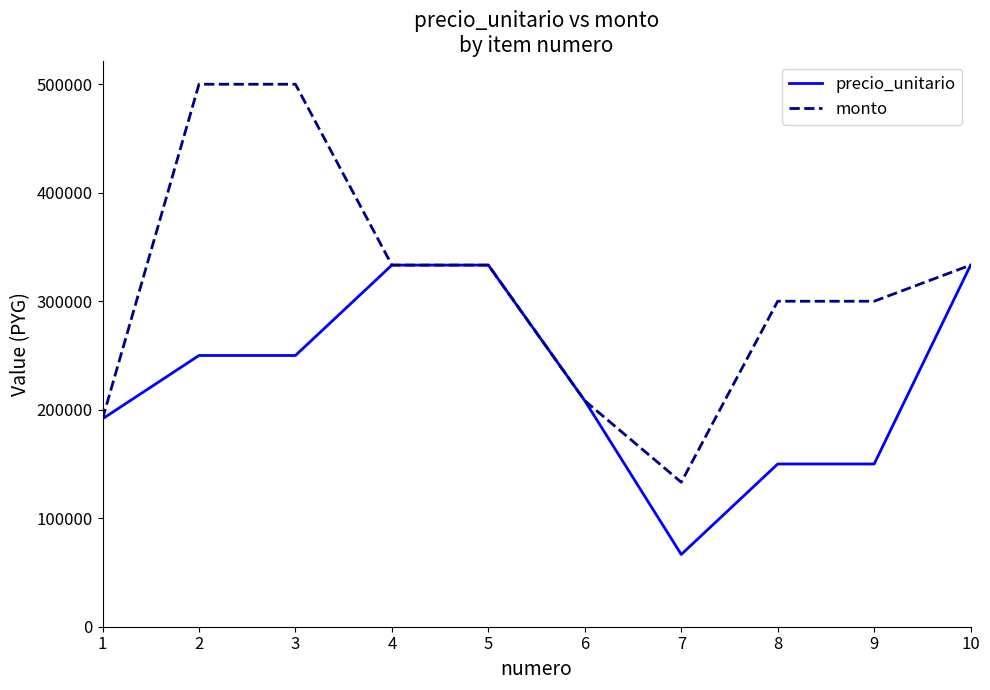

Between 3 and 9, which series saw the biggest shift?

monto